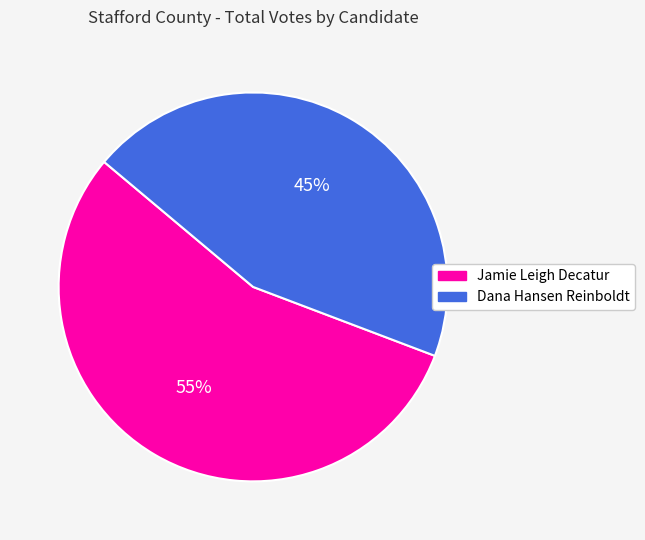

True or false: Dana Hansen Reinboldt accounts for 45% of the total.

True